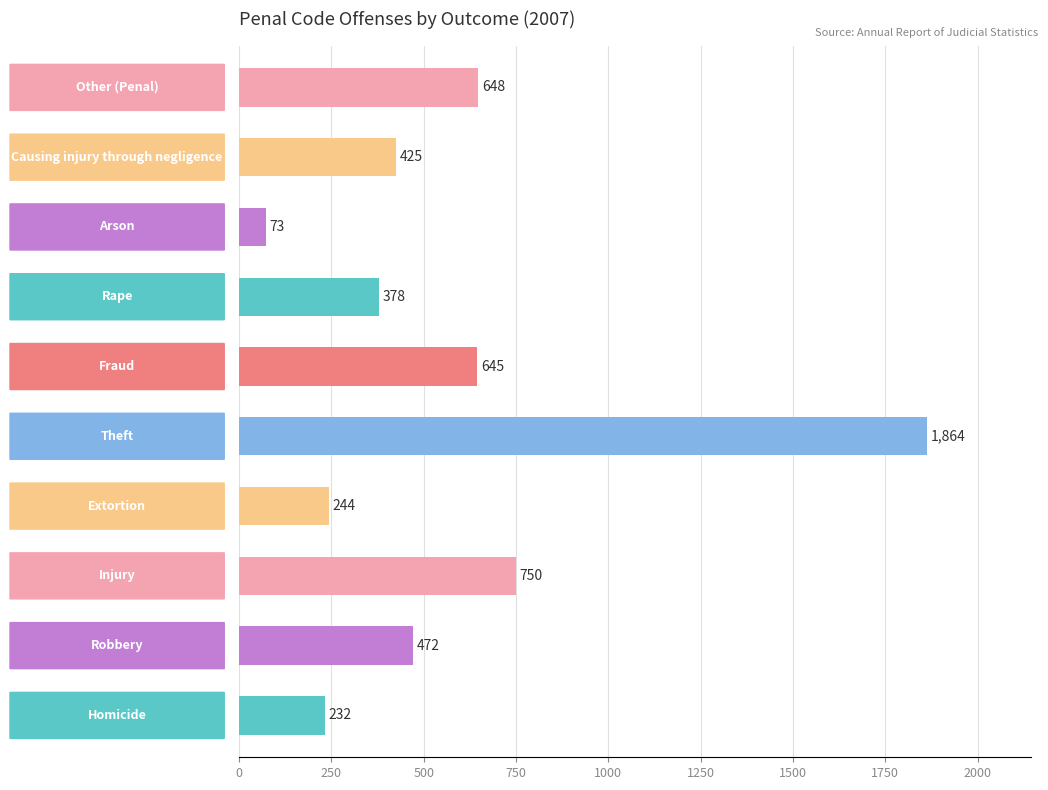

What is the average value?

573